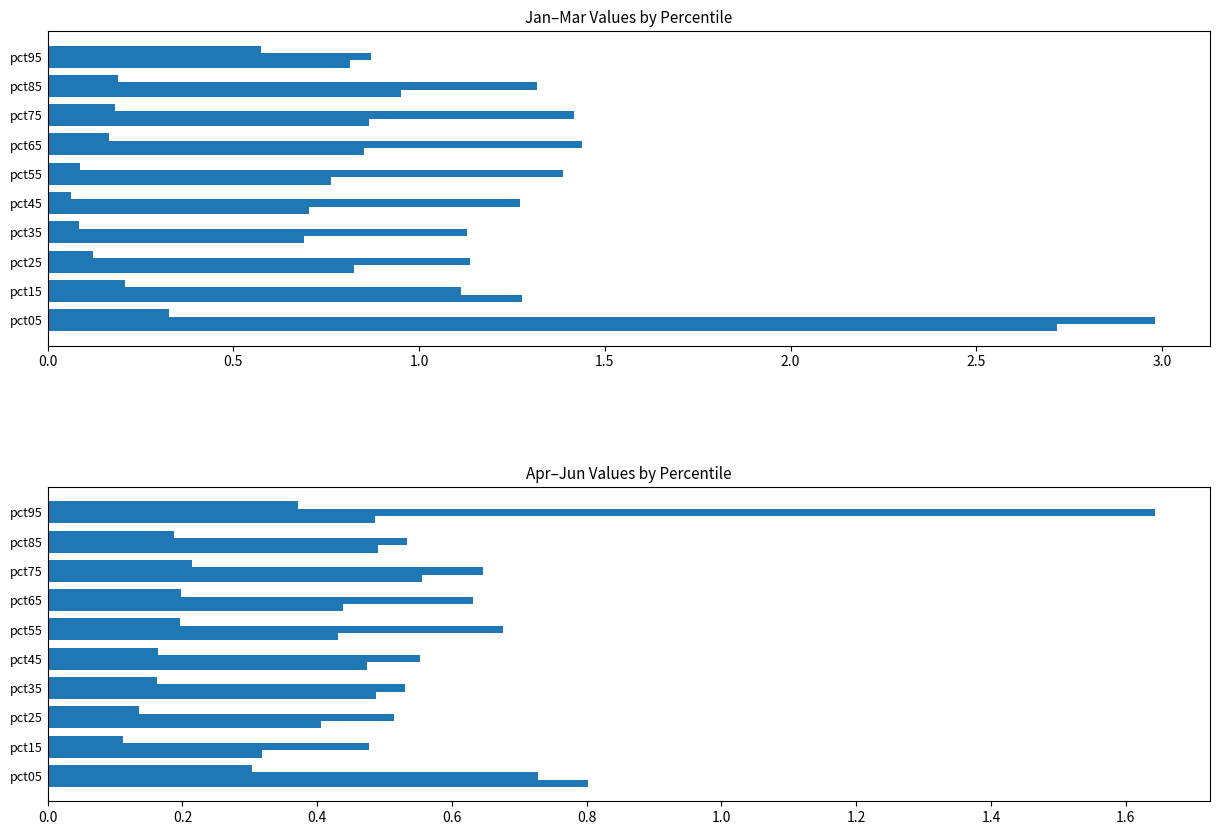

What is the minimum value for Jan?

0.7